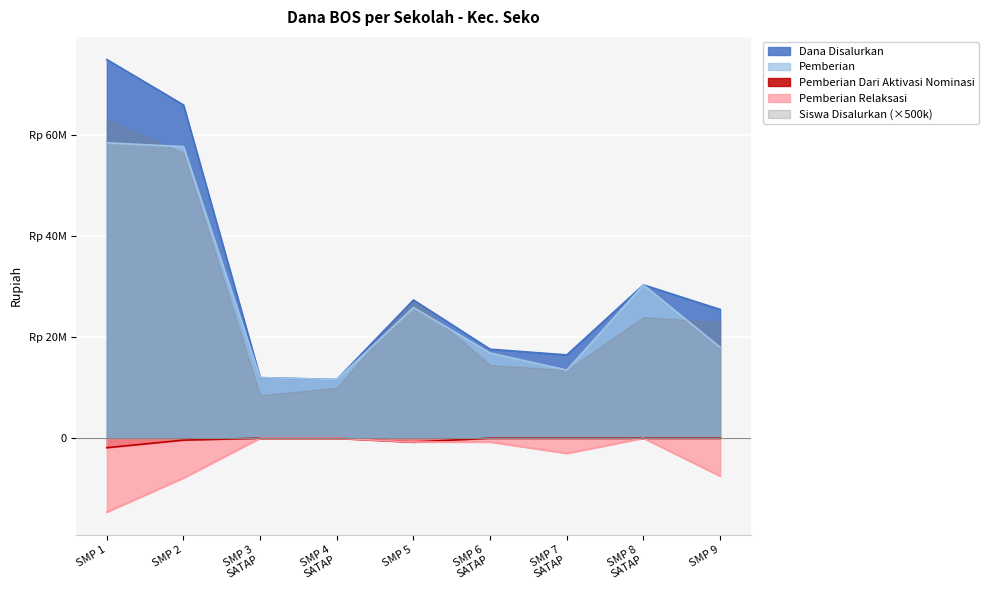

What are all the series names shown in the legend?

Dana Disalurkan, Pemberian, Pemberian Dari Aktivasi Nominasi, Pemberian Relaksasi, Siswa Disalurkan (×500k)